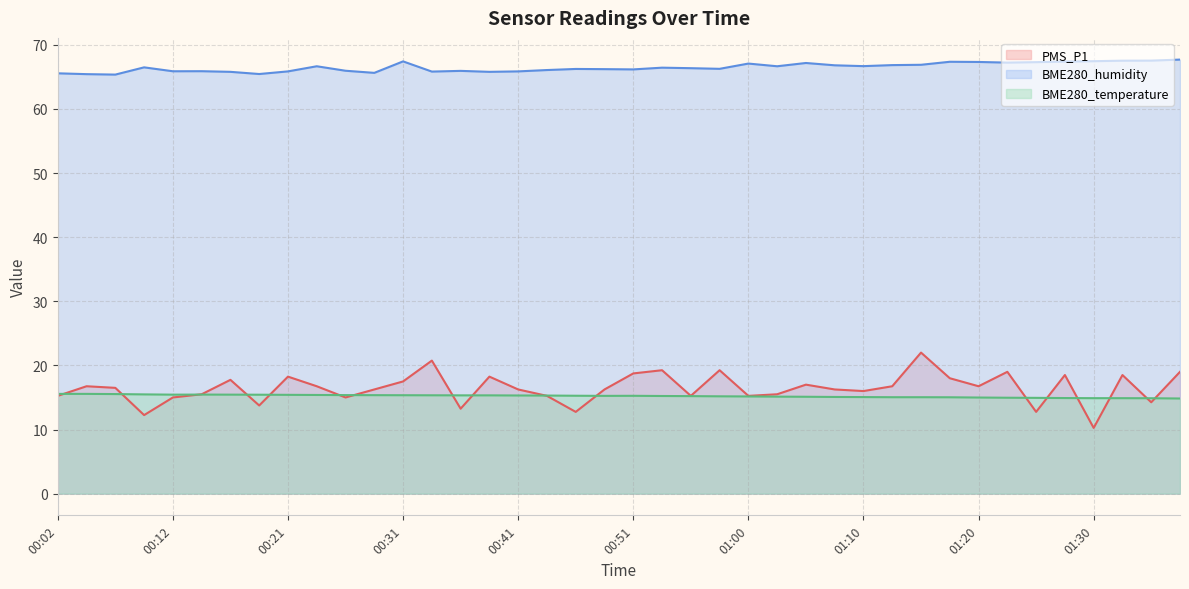

How many values in the BME280_humidity series are below 66?

14